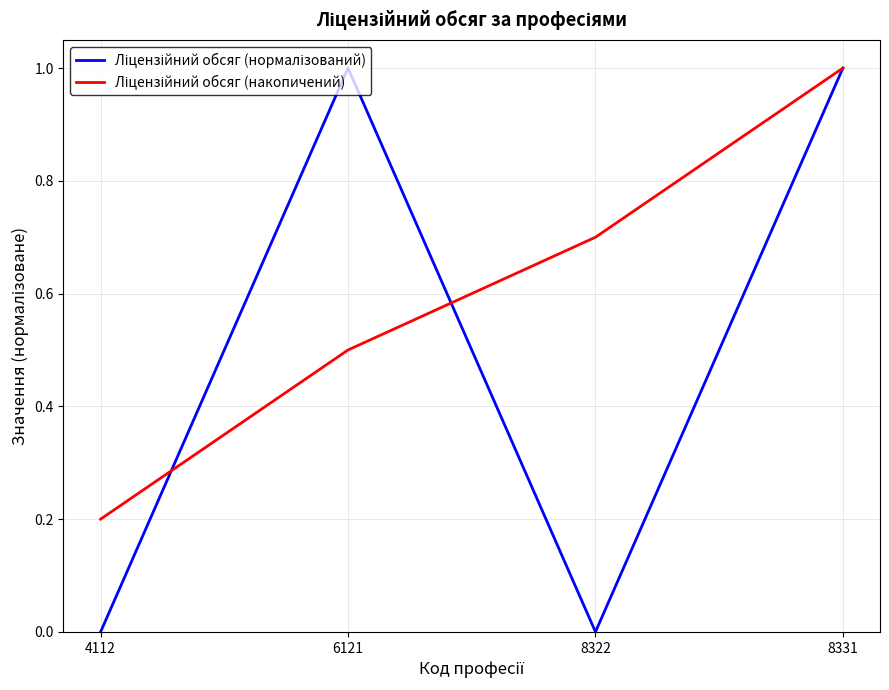

At which category is the sum across all series the highest?

8331